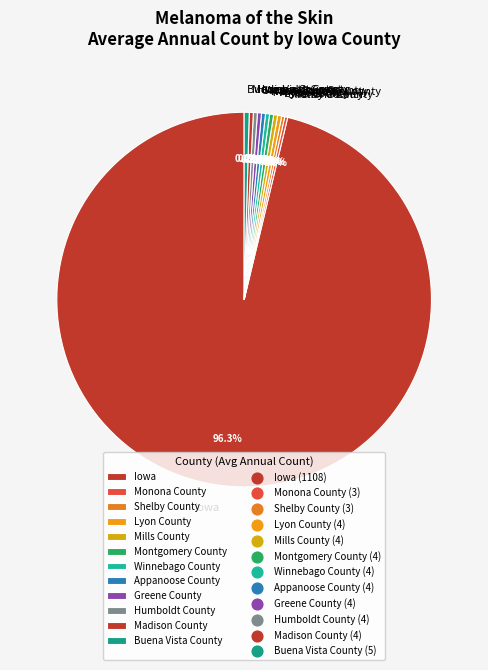

Approximately how many times larger is the value at Montgomery County compared to Winnebago County?

1.0